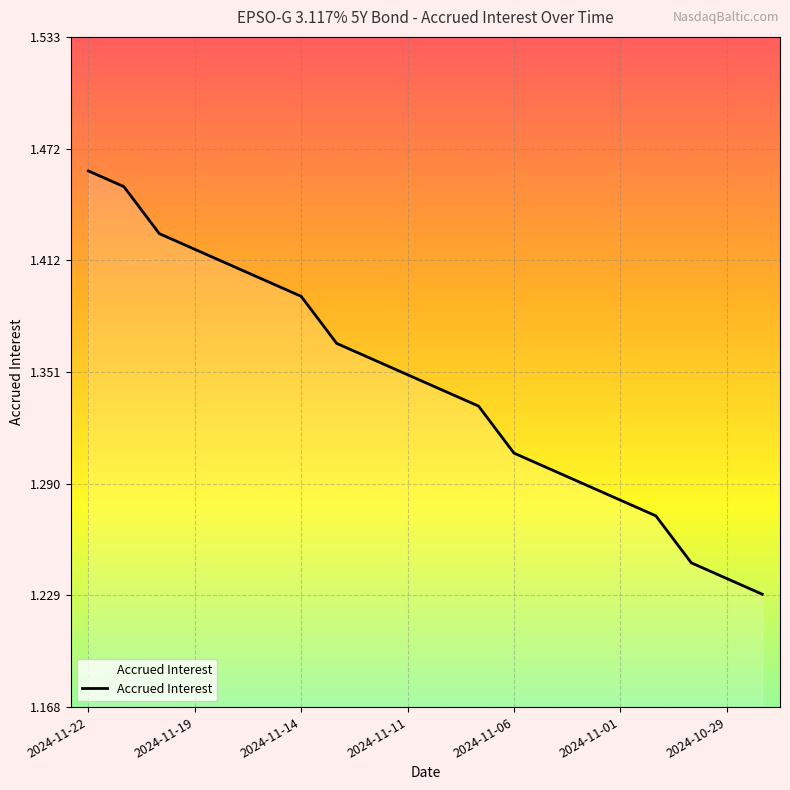

Which category has the lowest value across all series?

2024-10-28